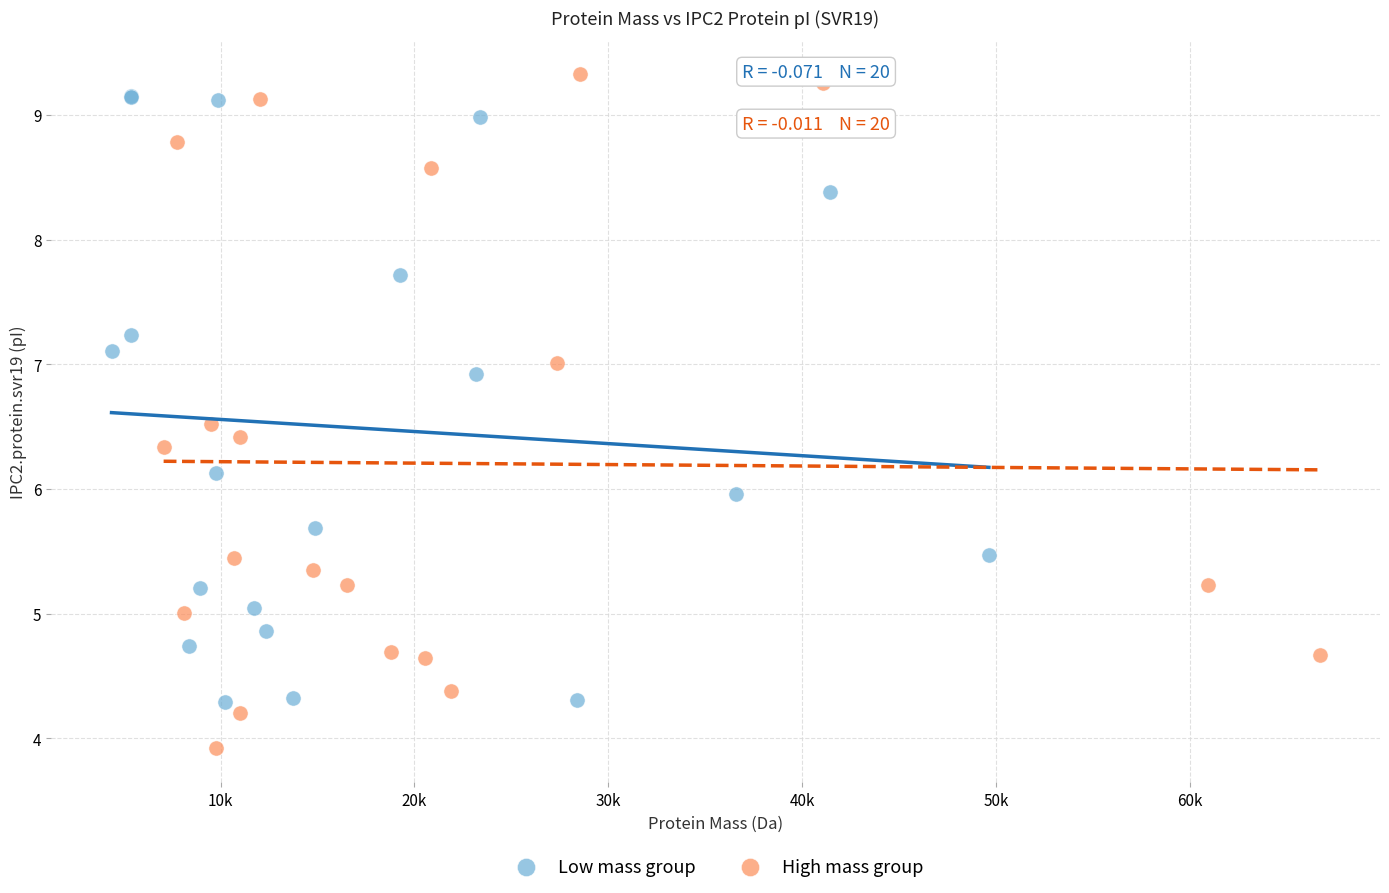

Which series has the largest Y range (max minus min)?

High mass group